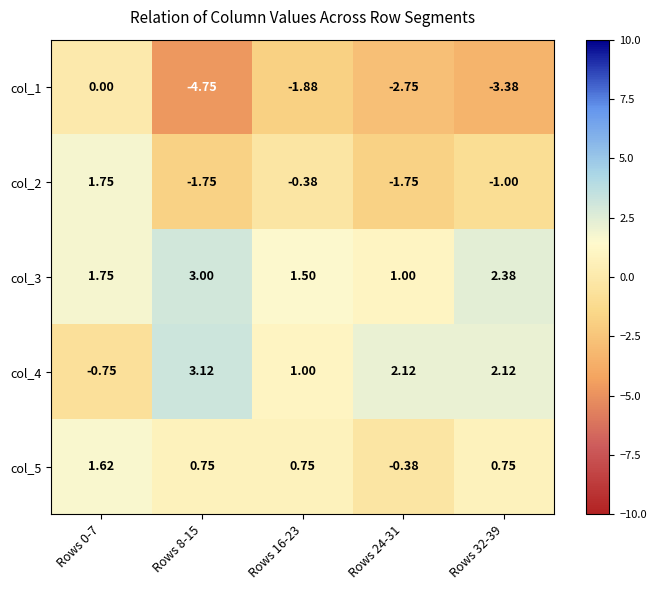

Is the value of col_4 at Rows 0-7 greater than the value of col_5 at Rows 32-39?

No